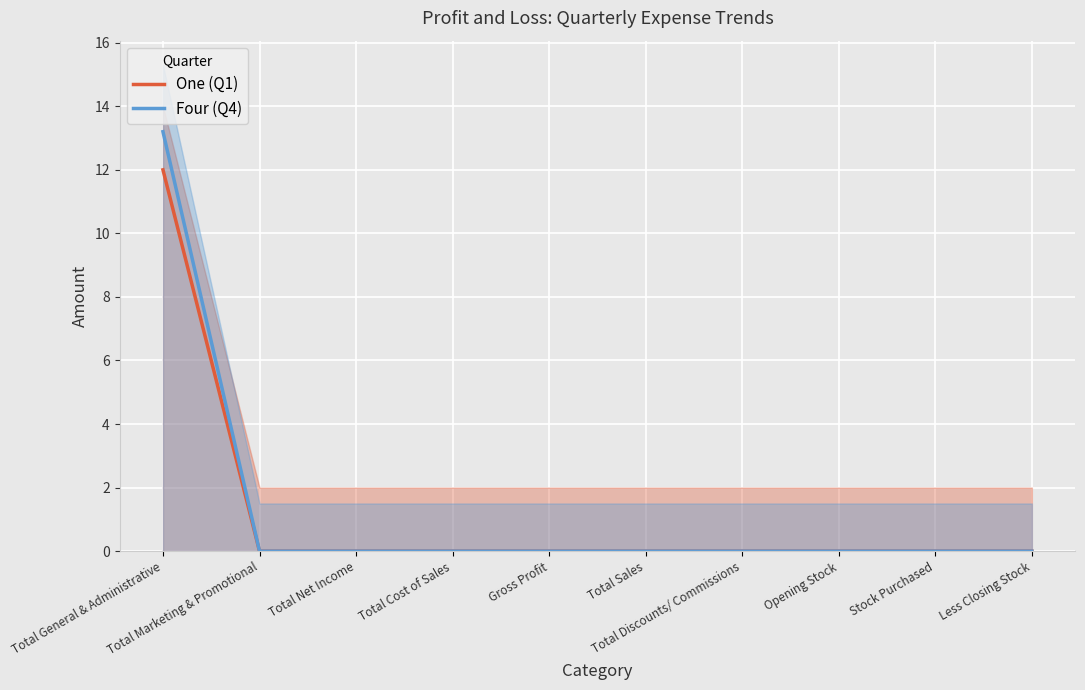

Reading right to left, transcribe all the data shown in this chart.

One (Q1): 0.0	0.0	0.0	0.0	0.0	0.0	0.0	0.0	0.0	12.0
Four (Q4): 0.0	0.0	0.0	0.0	0.0	0.0	0.0	0.0	0.0	13.2